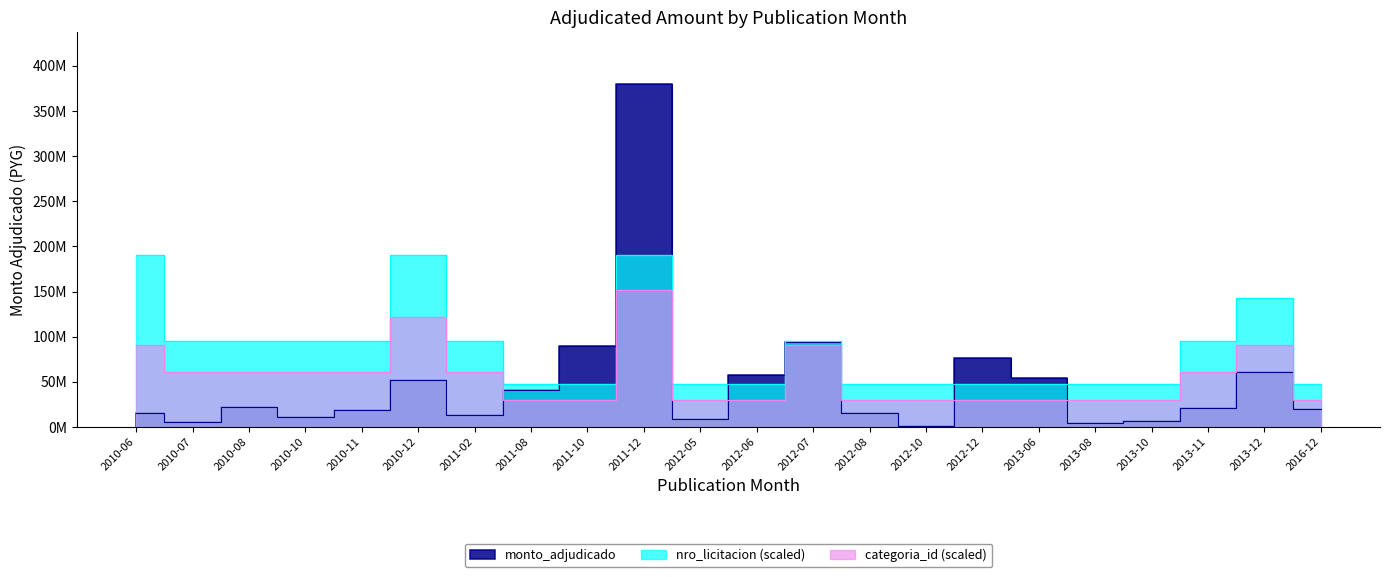

At which label does monto_adjudicado first exceed 20930000?

2010-08